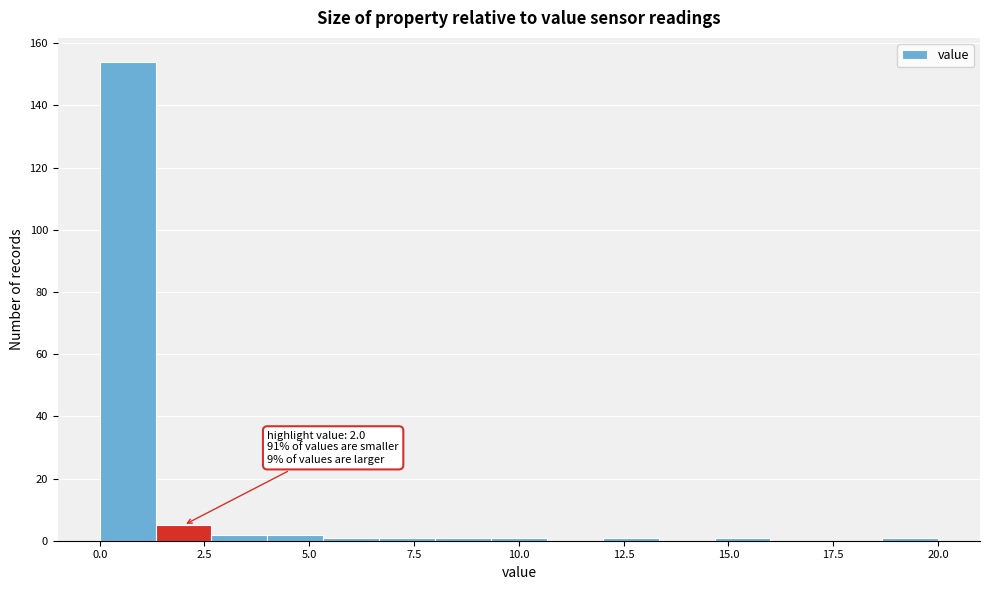

Around what value on the x-axis is the tallest bar? Give the approximate position of its centre, as read against the axis.

0.5